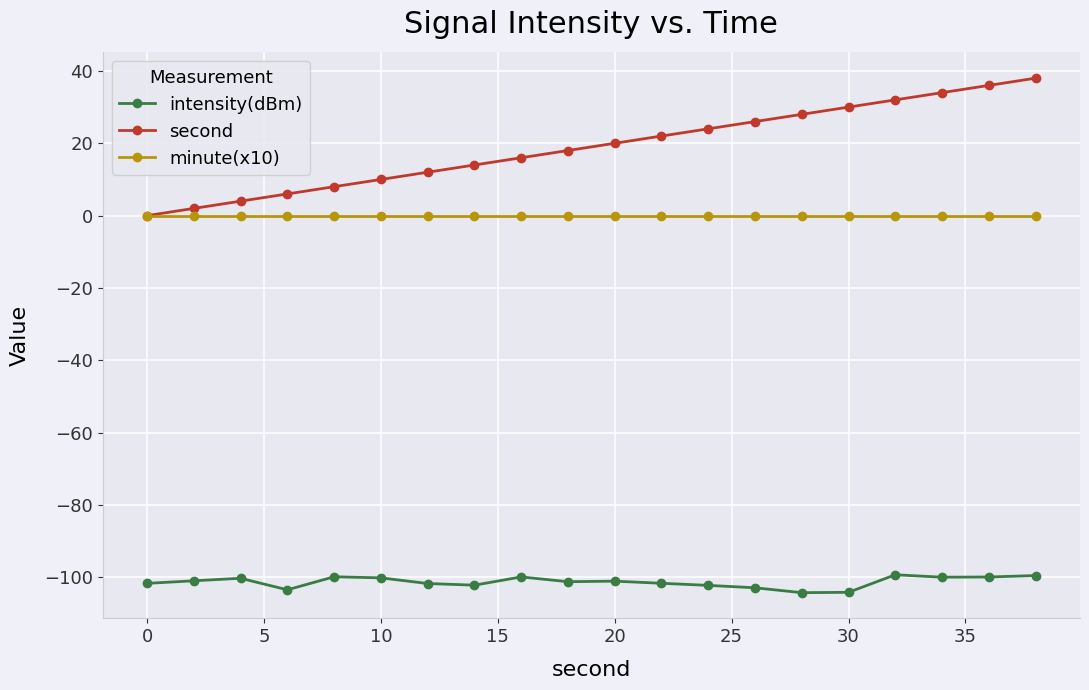

What is the value of the intensity(dBm) point at the 14th from the left?

-102.9